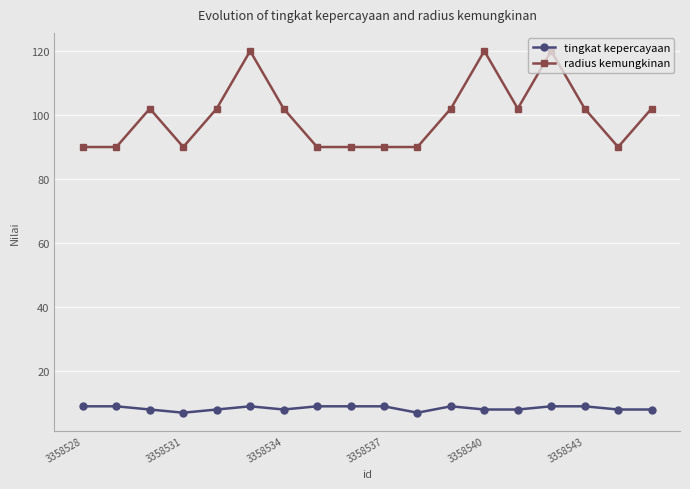

What is the greatest value displayed?

120